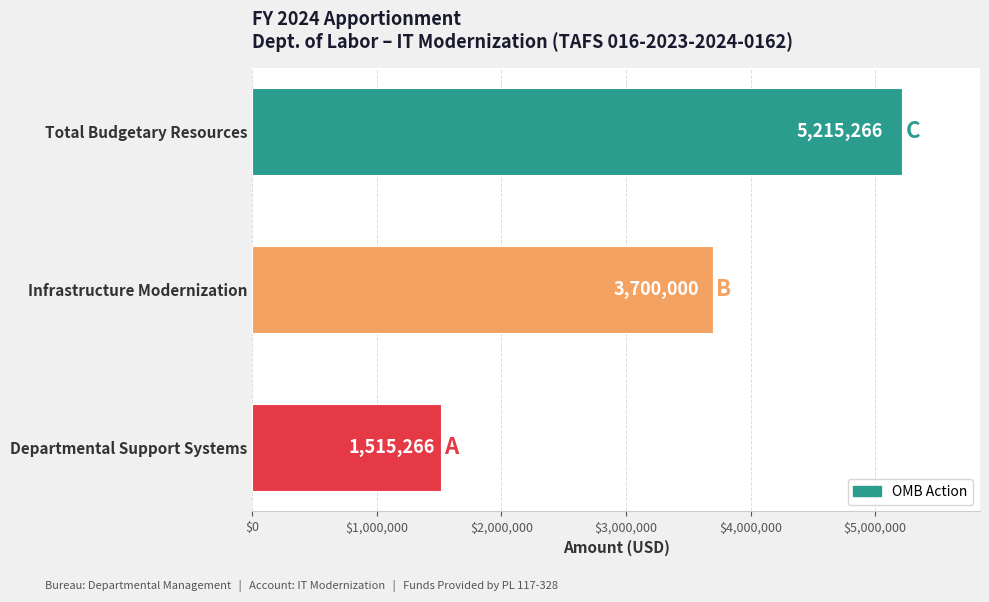

Is it true that the value at Departmental Support Systems is 2230035?

False